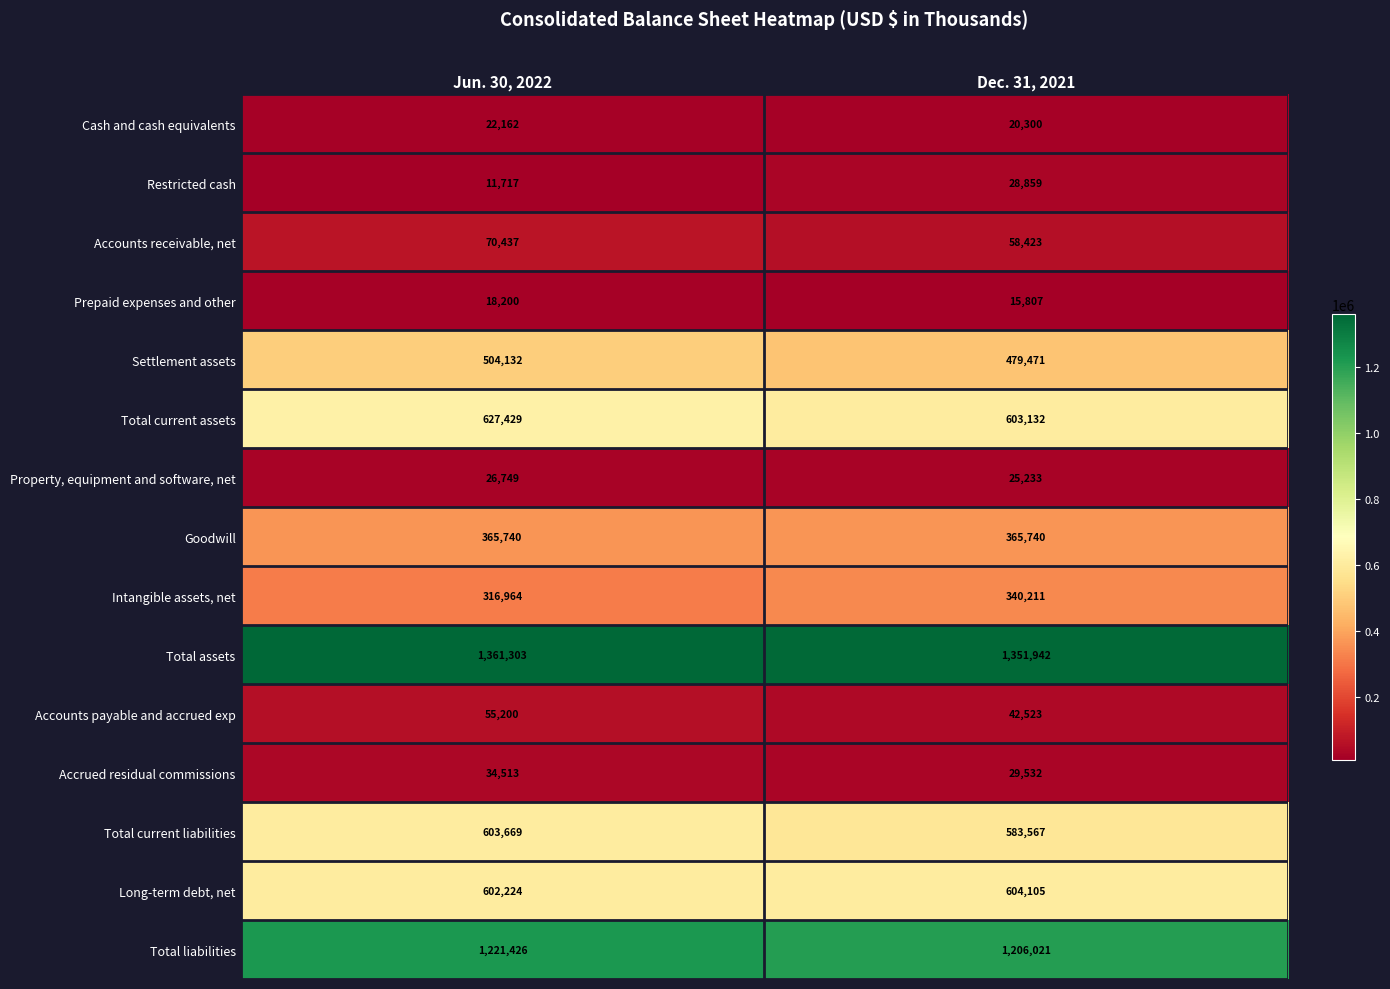

What is the minimum value for Restricted cash?

11717